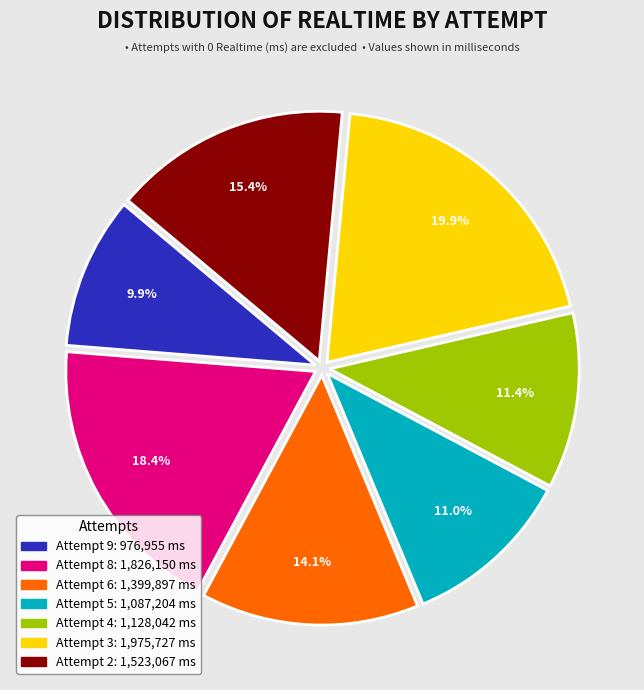

Combined, what portion of the pie is Attempt 9 and Attempt 3?

29.8%